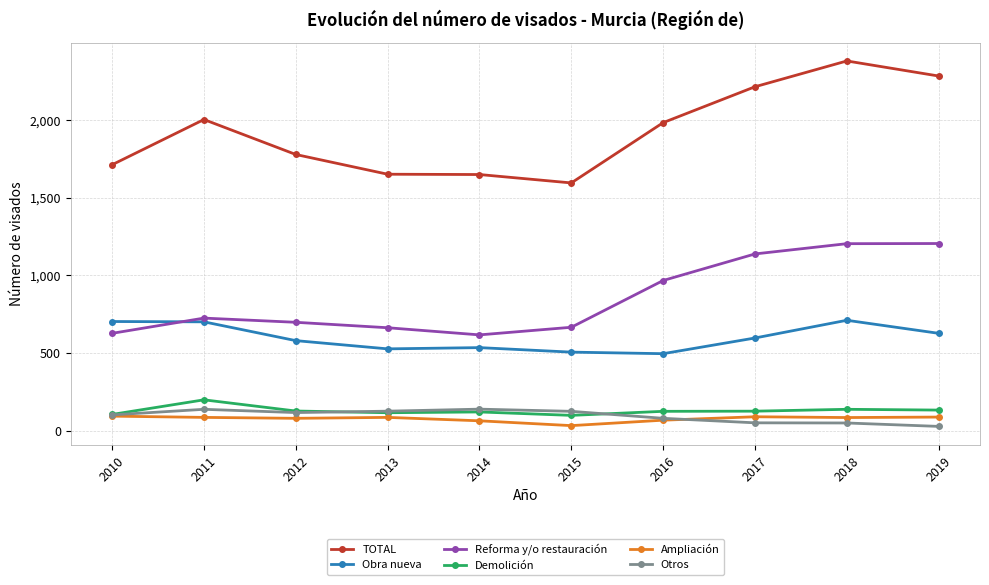

What is the highest value of the Ampliación series?

93